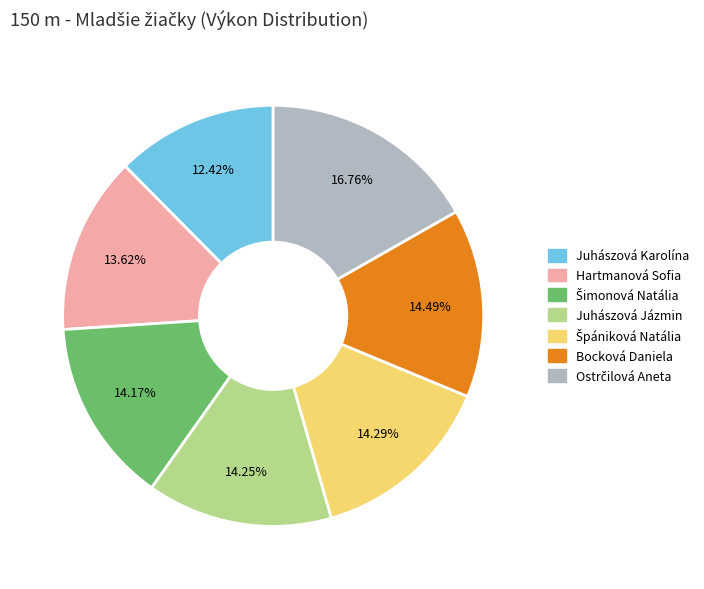

How many segments does this pie chart have?

7